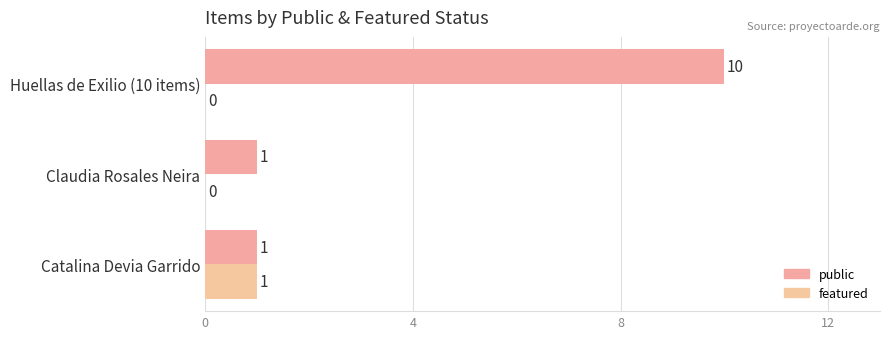

Which category has the highest value across all series?

Huellas de Exilio (10 items)